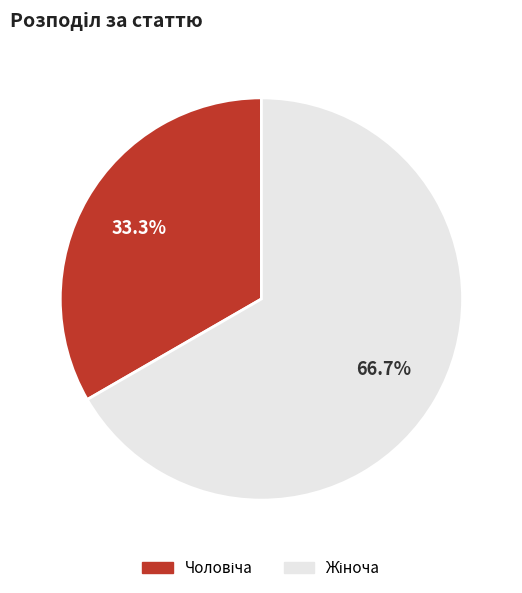

How many segments does this pie chart have?

2